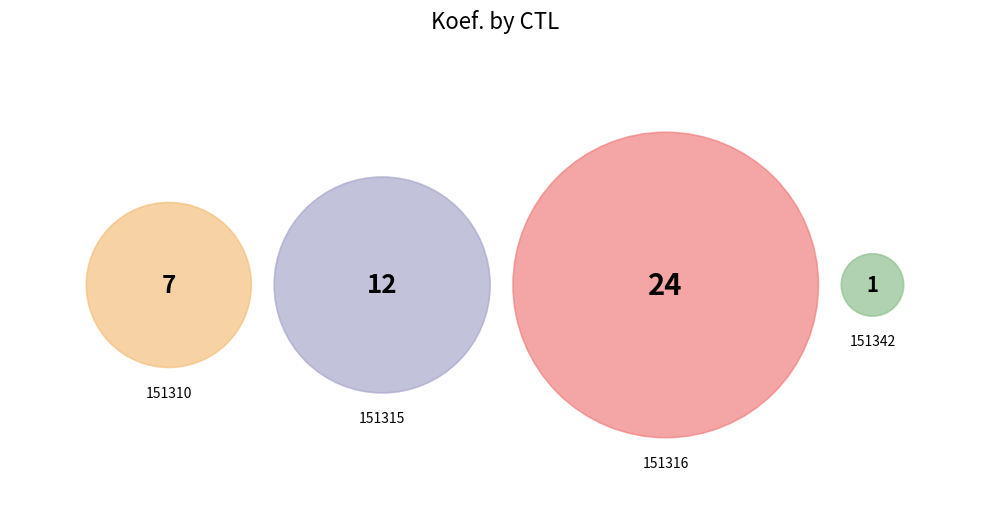

Which has a higher value, 151316 or 151315?

151316